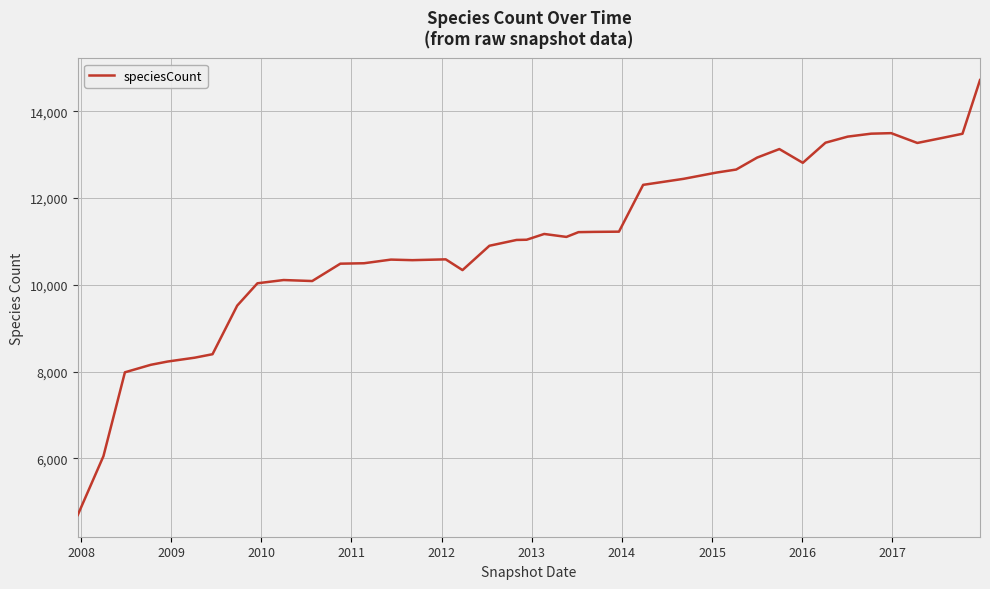

What is the maximum value shown in the chart?

14719